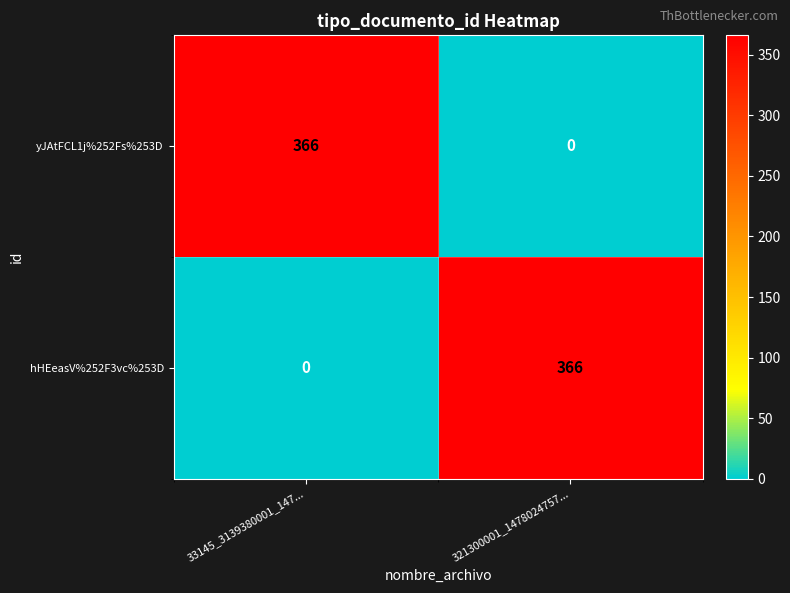

The yJAtFCL1j%252Fs%253D series shows 0 at 321300001_1478024757.... True or false?

True